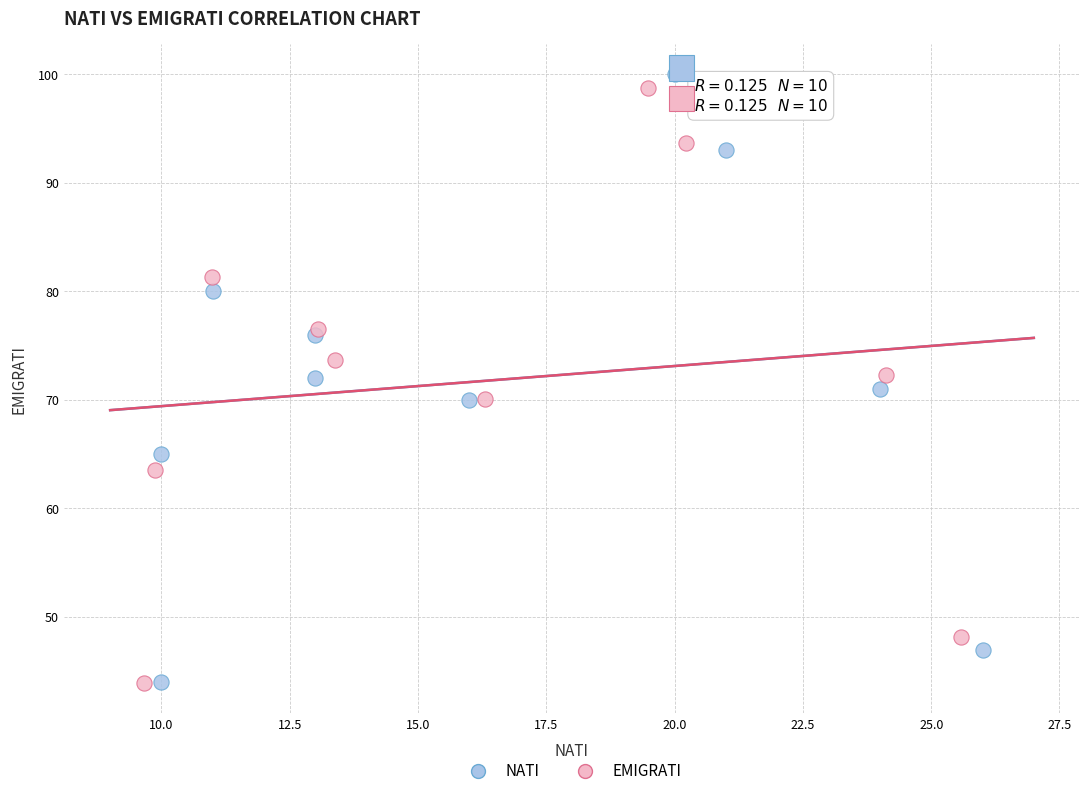

What are all the series names shown in the legend?

NATI, EMIGRATI